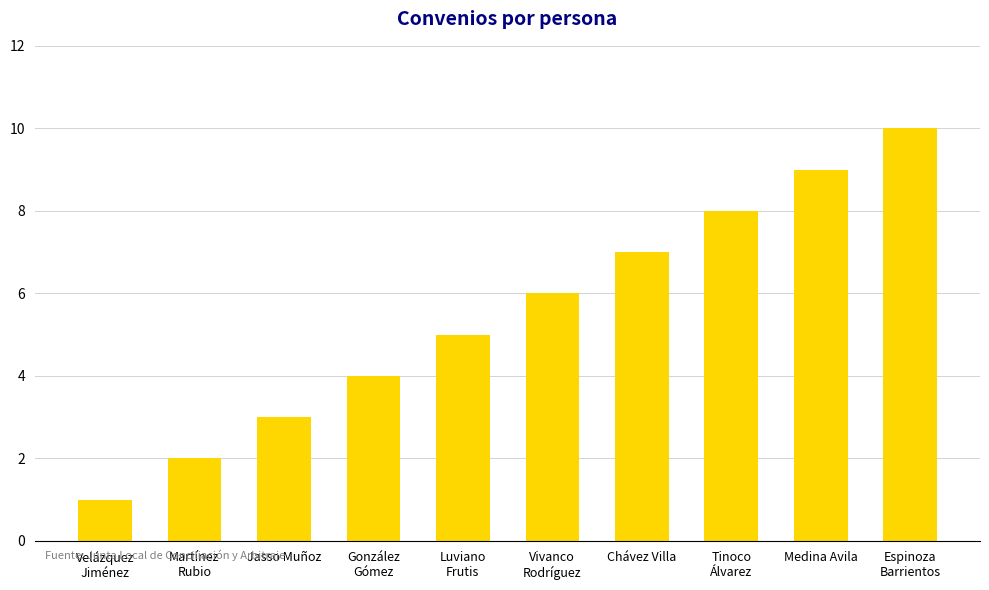

What is the label of the 2nd bar from the right?

Medina Avila